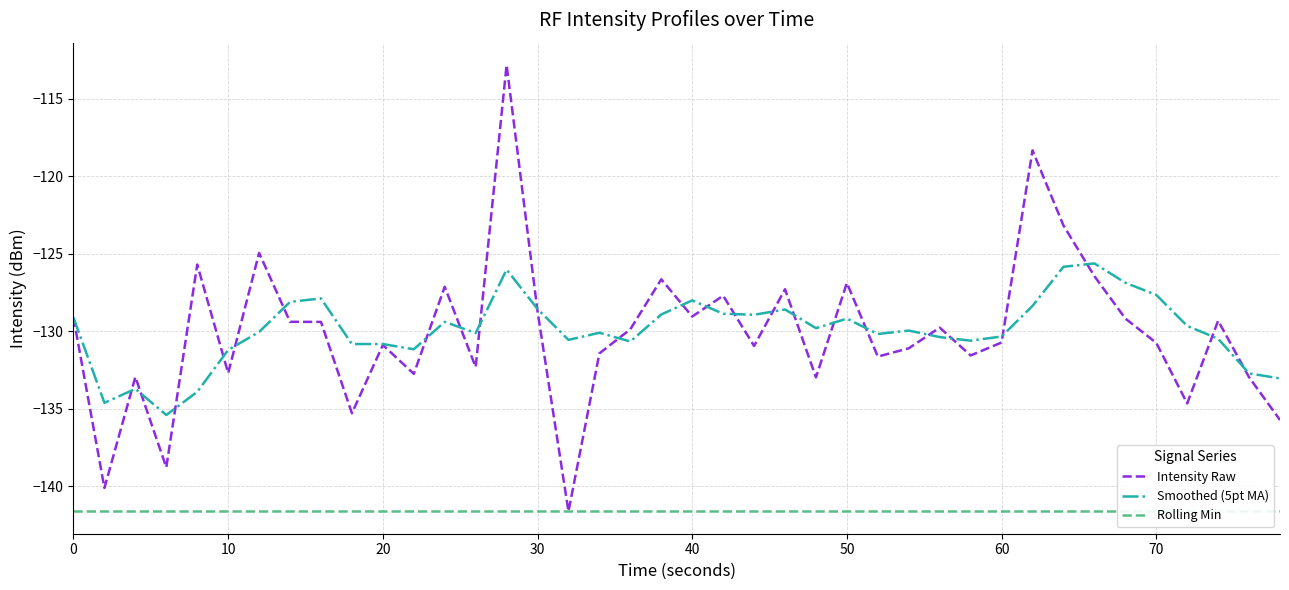

What is the lowest value of the Intensity Raw series?

-141.6